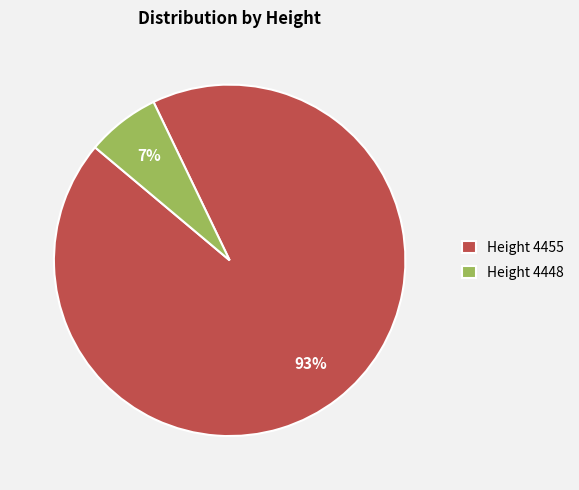

What is the smallest slice in the pie chart?

Height 4448